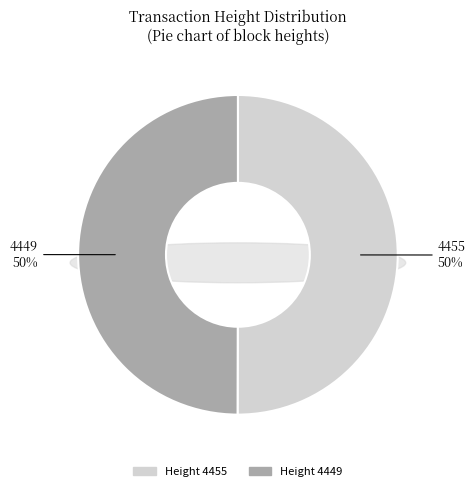

To the nearest percent, what is the combined percentage of 4449 and 4455?

100%